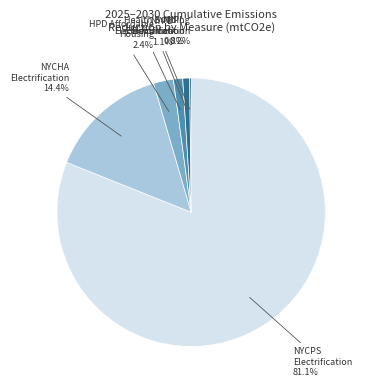

Is there any slice that represents more than half of the pie?

Yes